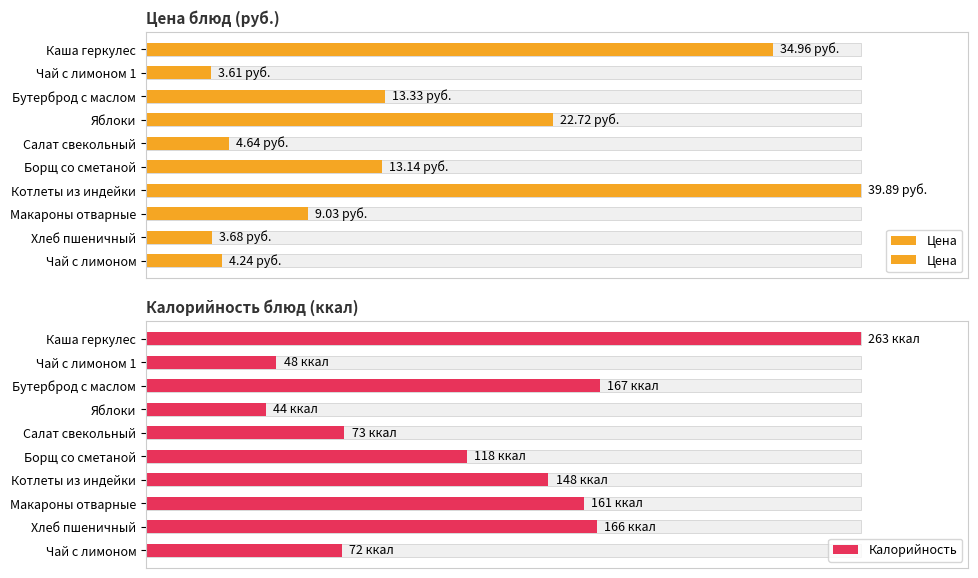

How many bars are there in each group?

2